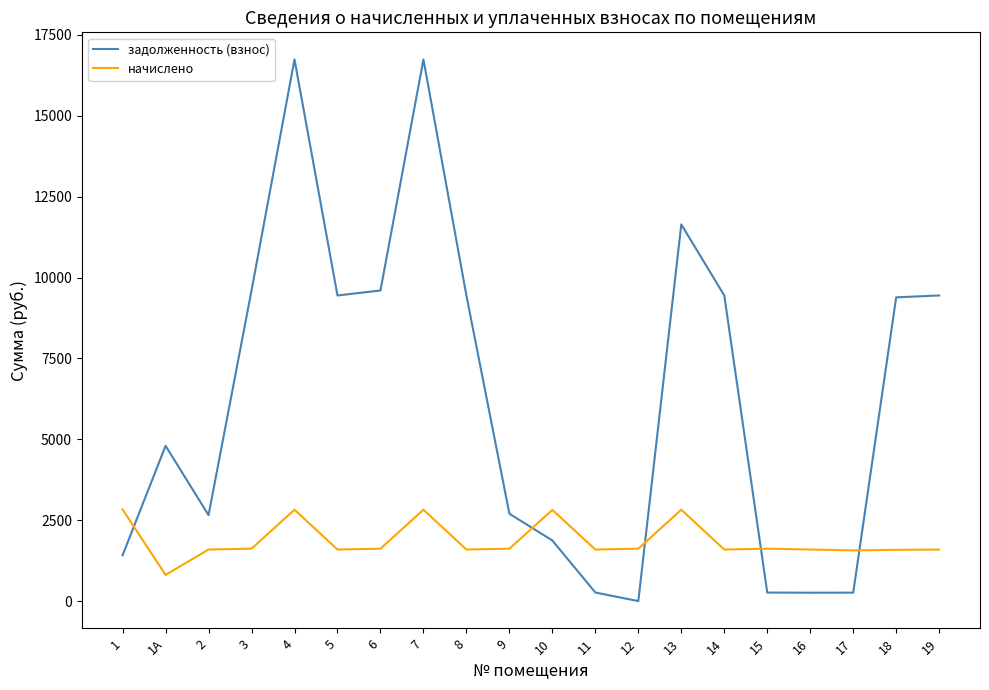

How many lines are shown in the chart?

2